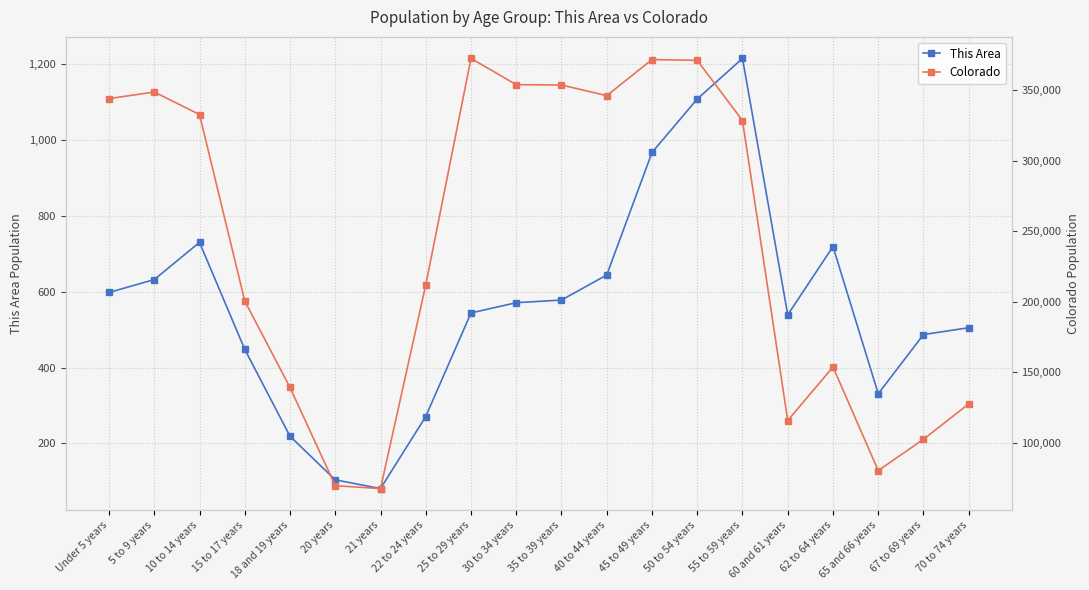

The value of Colorado at 18 and 19 years is 64343. True or false?

False